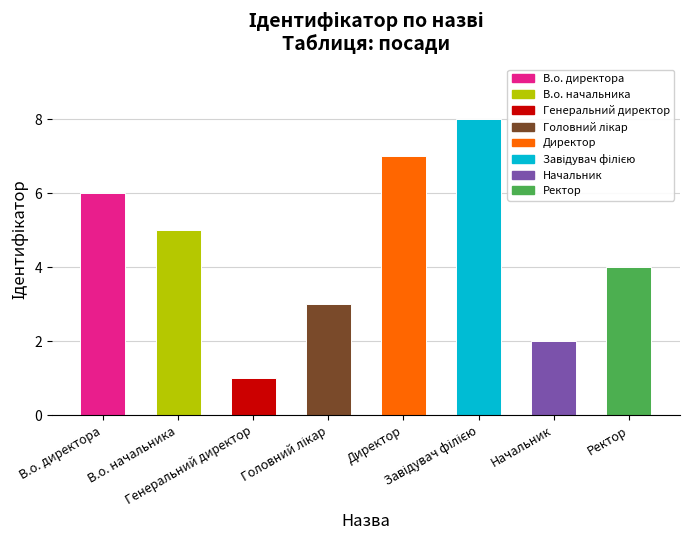

How many data points are less than 5?

4